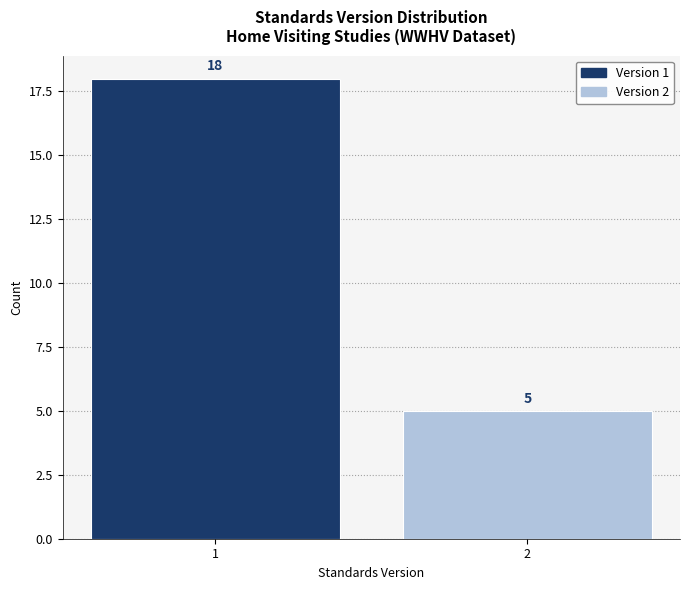

Reading right to left, transcribe all the data shown in this chart.

5	18